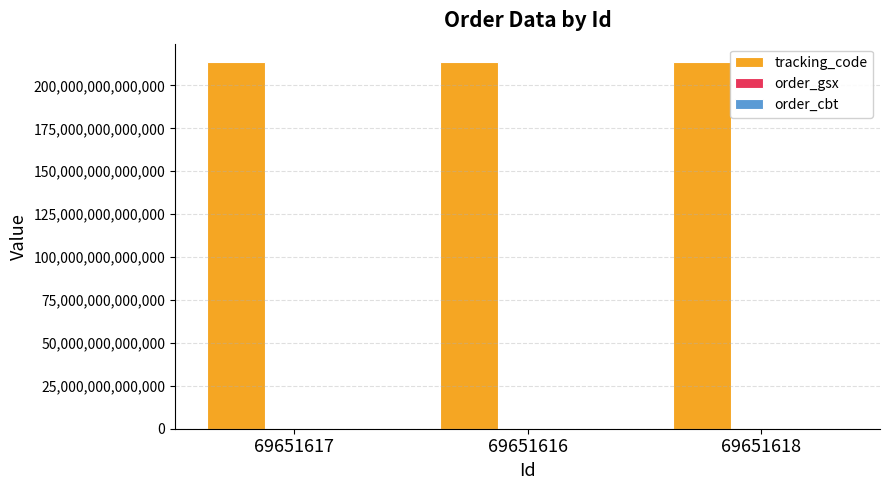

What is the value of the order_cbt bar at the 1st from the left?

213654576